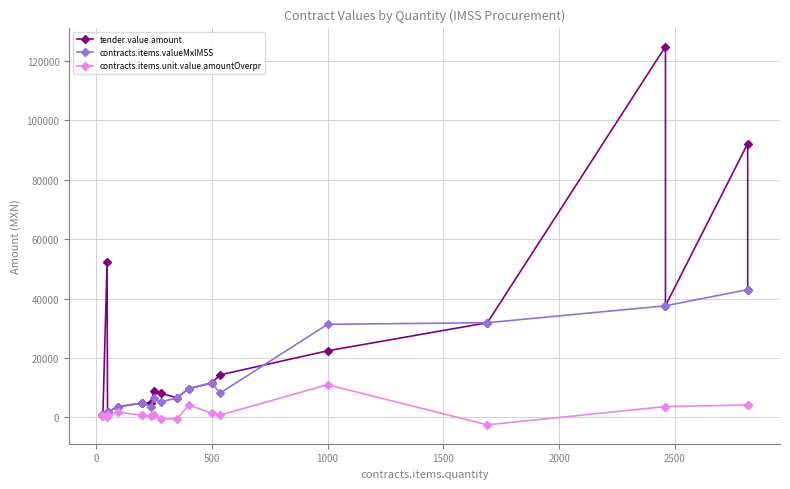

Rank the series by their maximum value, from lowest to highest.

contracts.items.unit.value.amountOverpr, contracts.items.valueMxIMSS, tender.value.amount